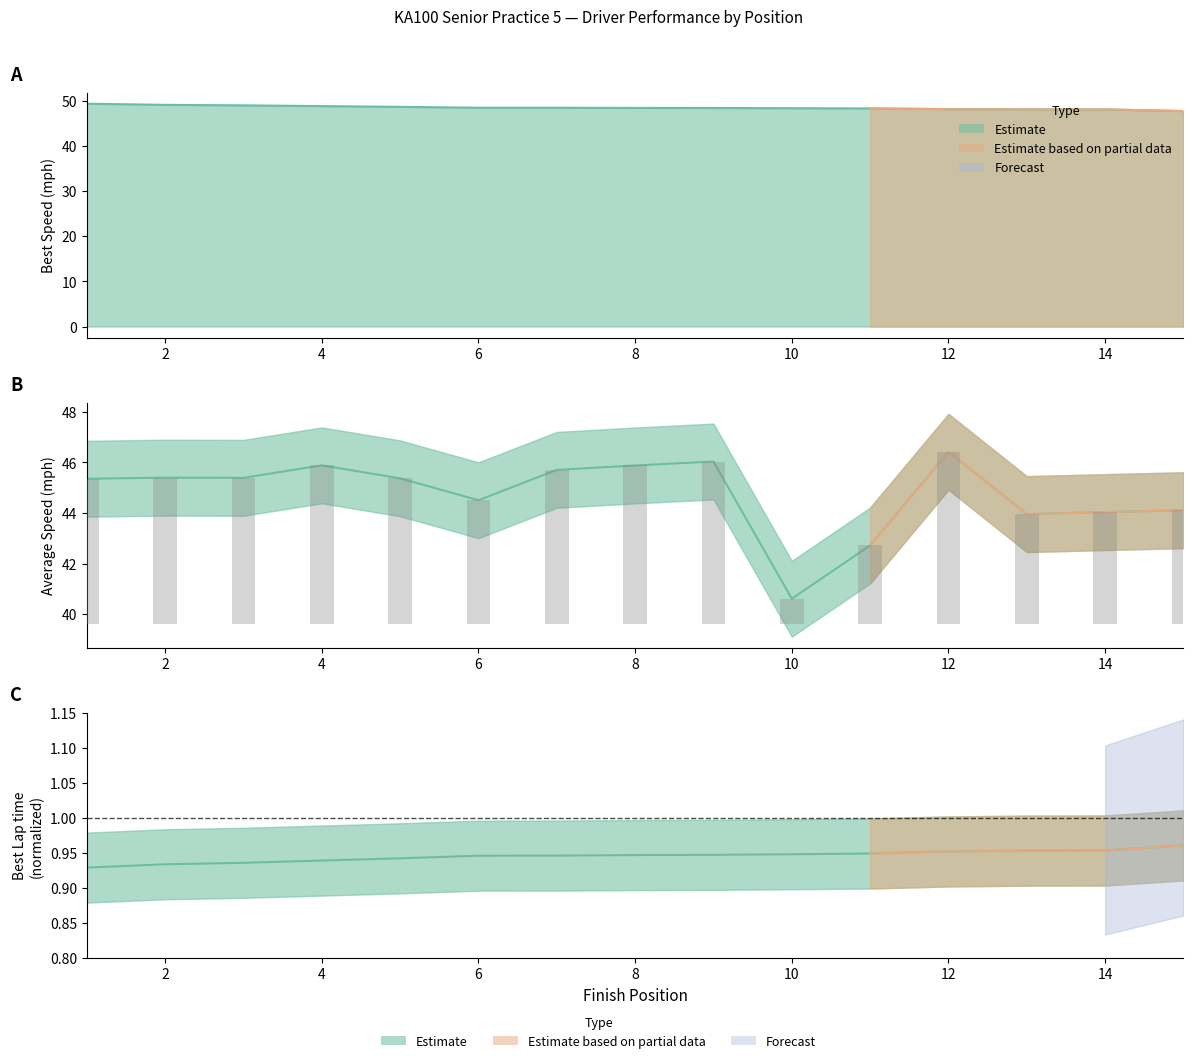

What is the difference between the maximum and minimum values?

5.8